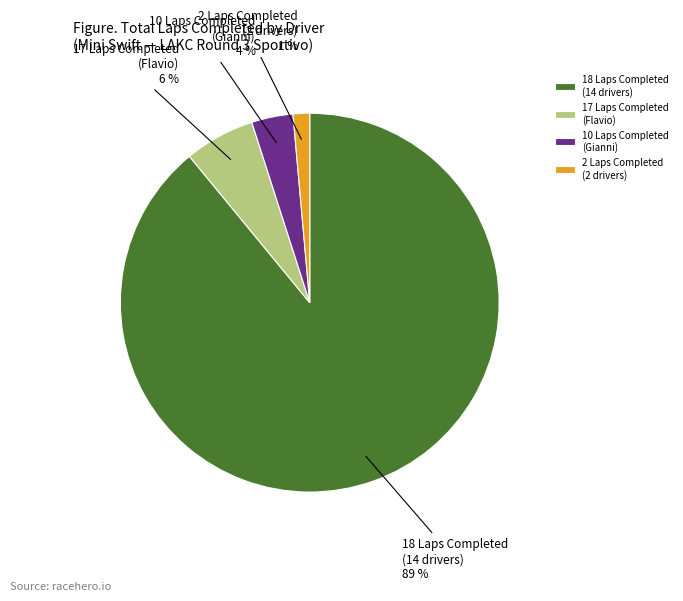

Is it true that 2 Laps Completed (2 drivers) is 11% of the pie?

False